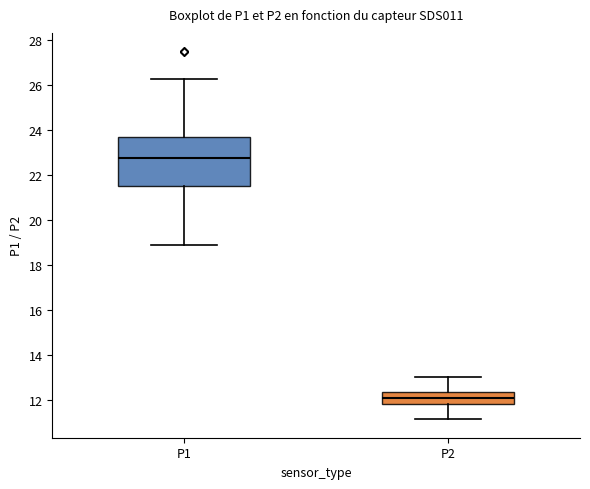

Reading left to right, transcribe this box plot: for each box, give where its median line is, the range the box spans, and where its two whiskers end, as read against the y-axis. The values are not printed on the chart, so give them approximately, as read against the axis.

P1: median 22.8, box 21.6 to 23.6, whiskers 18.8 to 26.2
P2: median 12.0, box 11.8 to 12.4, whiskers 11.2 to 13.0